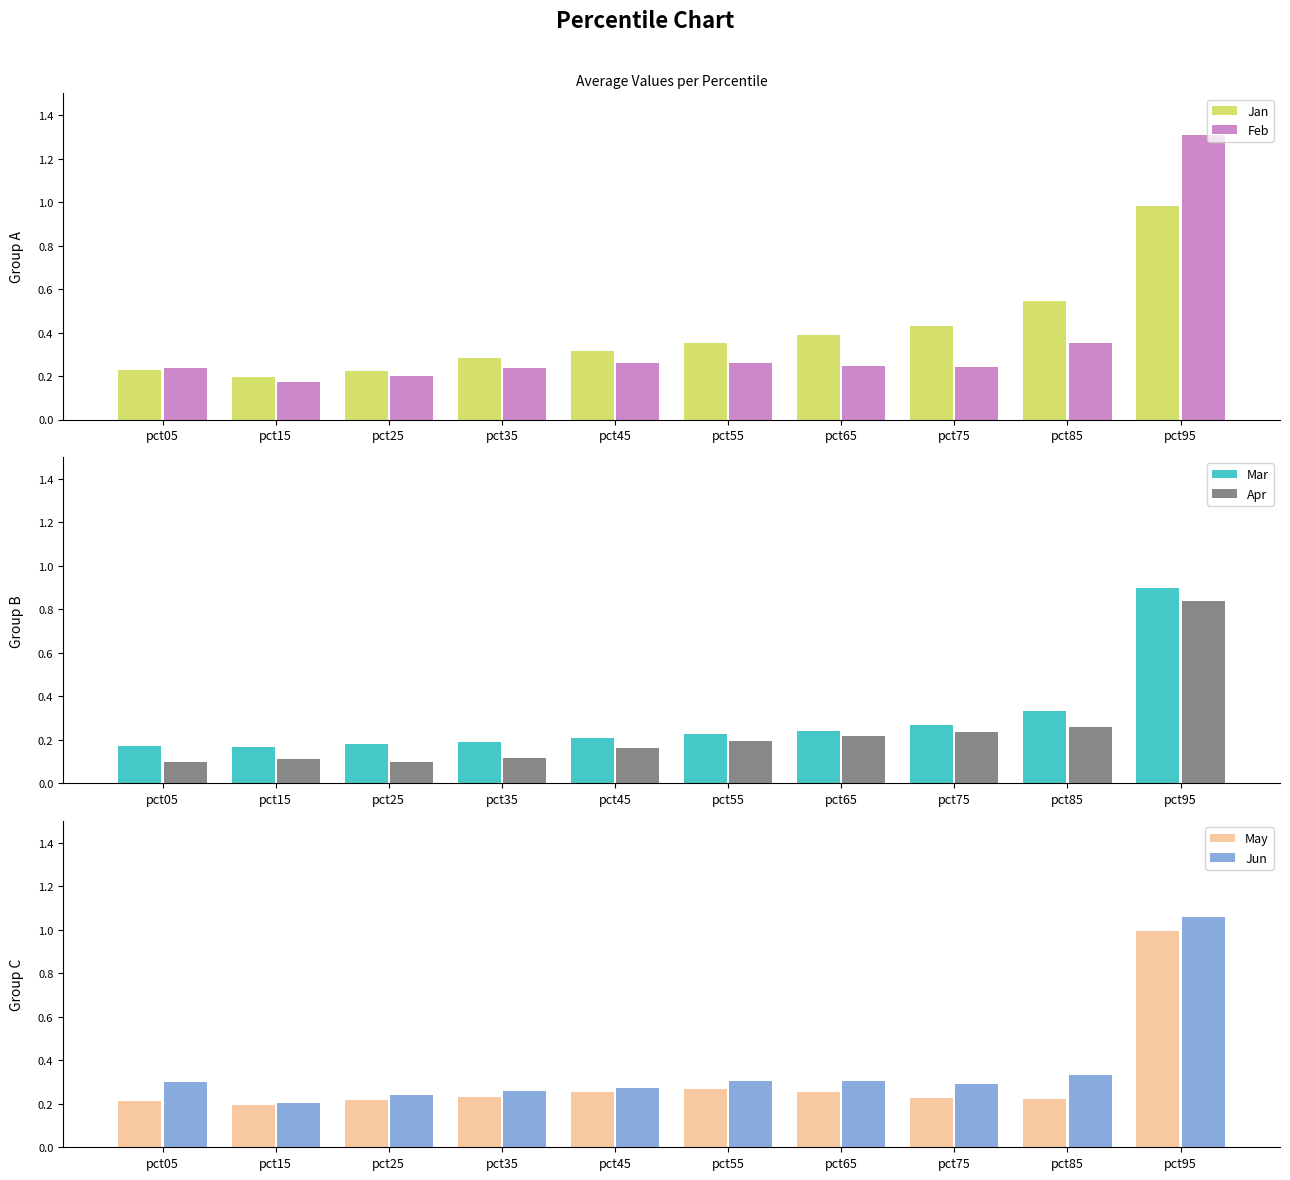

The value of Jun at pct95 is 1.1. True or false?

True